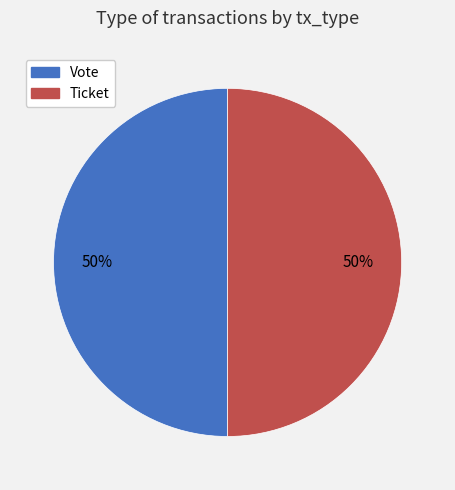

How many slices are in this pie chart?

2